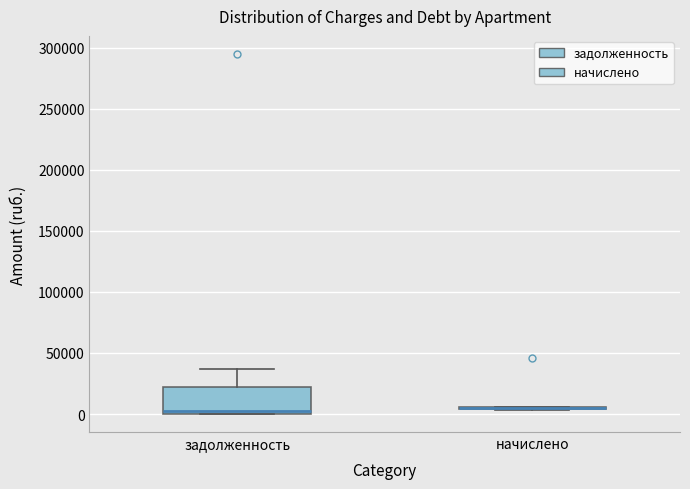

Which box is the tallest, from its lower edge to its upper edge?

задолженность